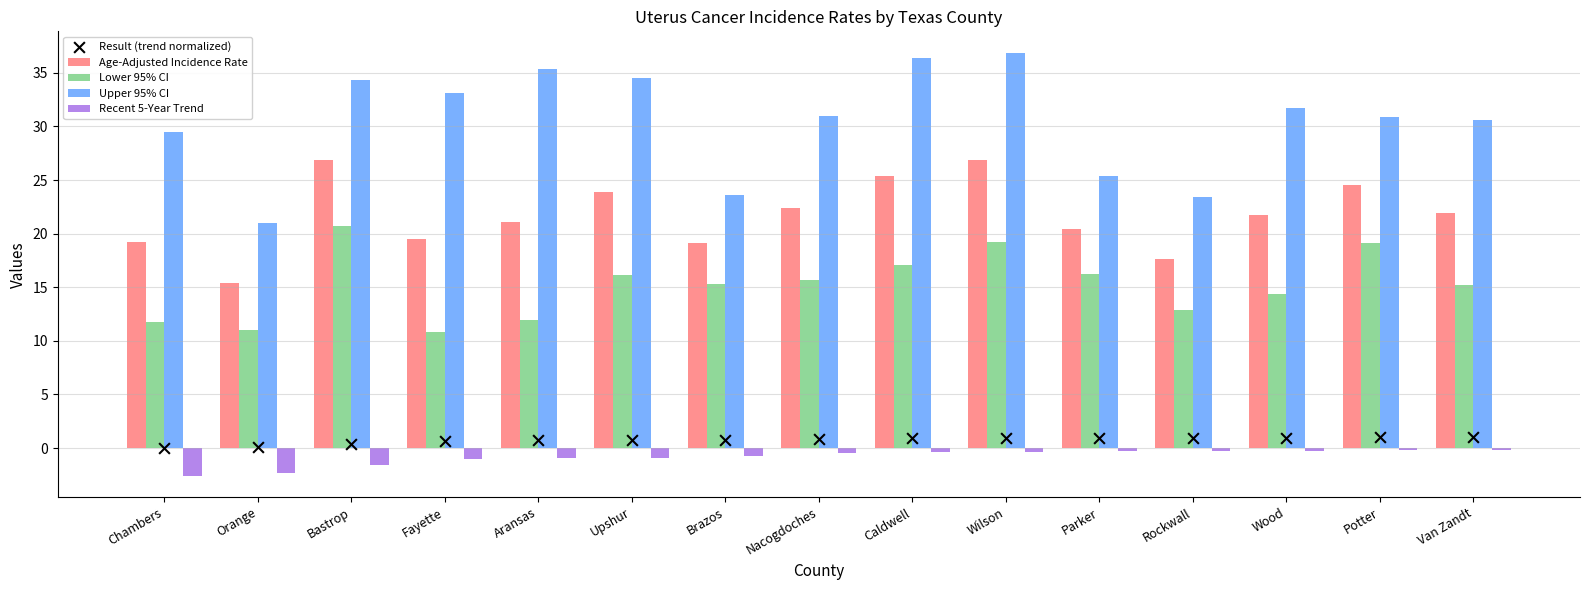

Is the value of Age-Adjusted Incidence Rate at Aransas greater than the value of Recent 5-Year Trend at Aransas?

Yes